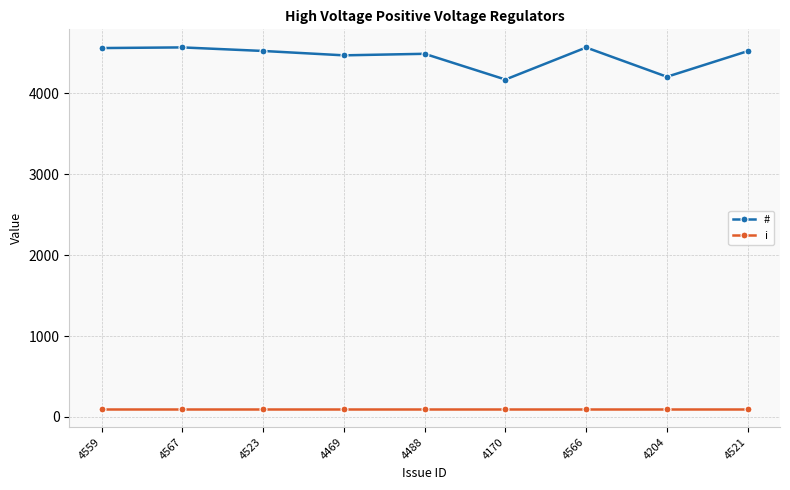

True or false: i and # cross at least once.

False